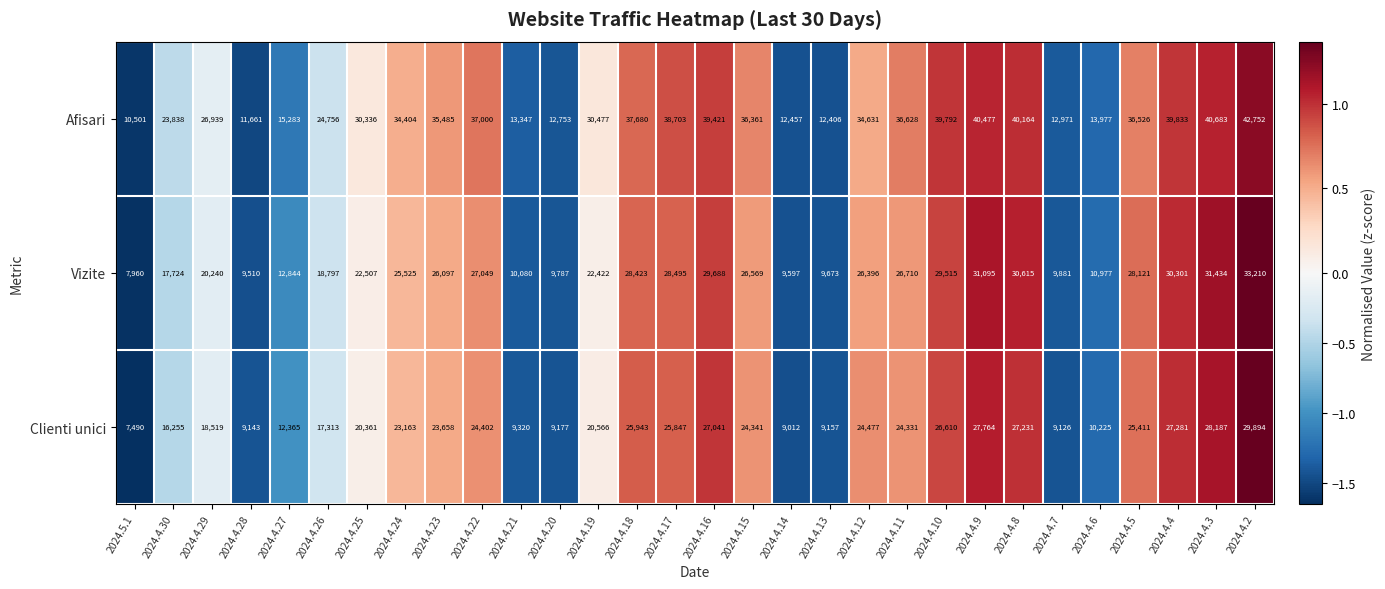

Rank the series by their maximum value, from lowest to highest.

Clienti unici, Vizite, Afisari